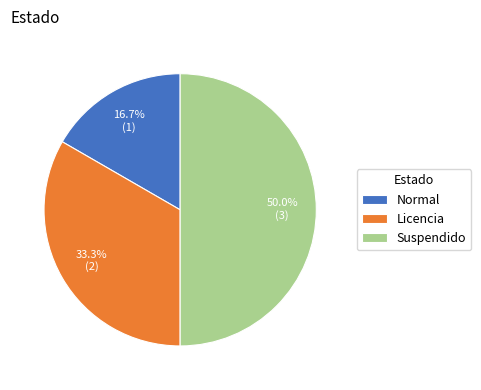

Do Suspendido and Licencia together represent more than half of the pie?

Yes